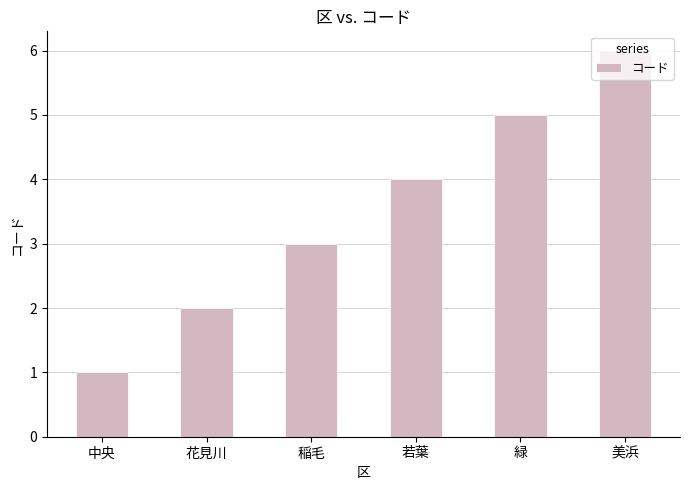

What is the difference between the second highest and minimum values?

4